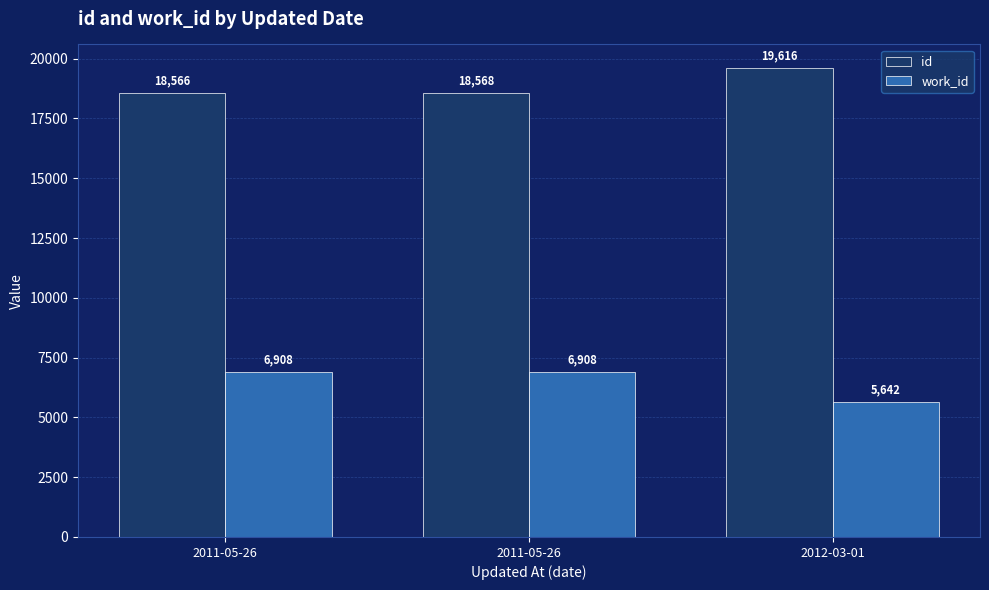

Is the value of id at 2012-03-01 greater than the value of work_id at 2011-05-26?

Yes